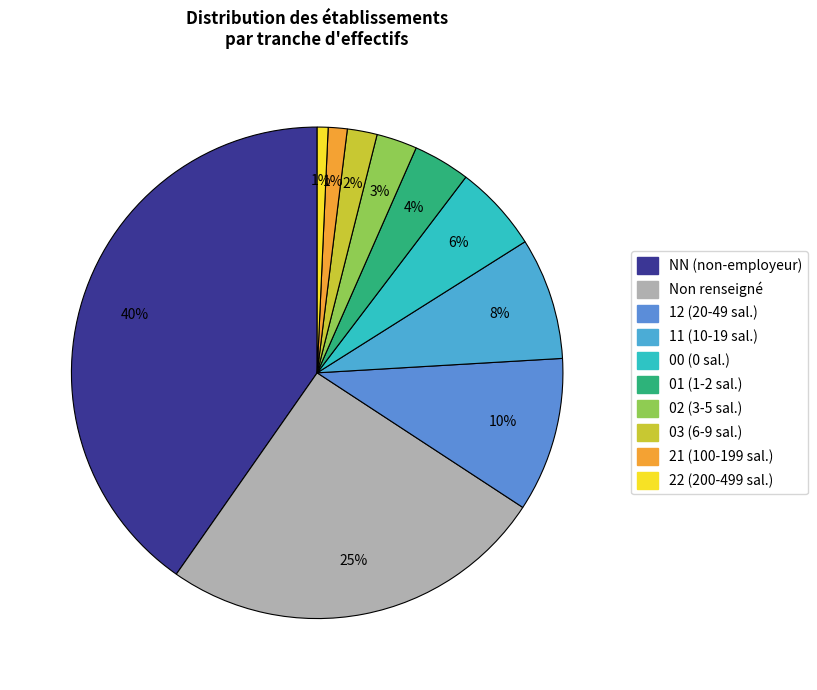

How many slices are in this pie chart?

10